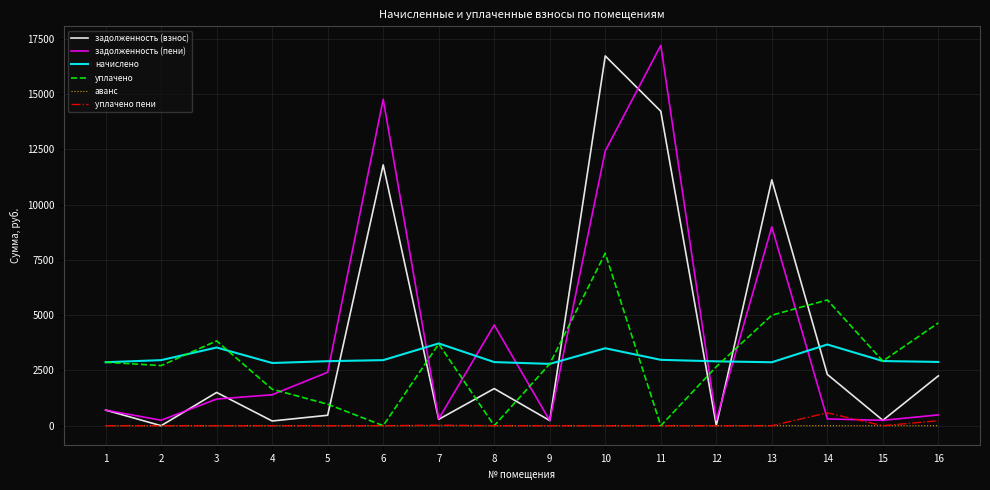

Where does the задолженность (взнос) series first go above 1504?

3